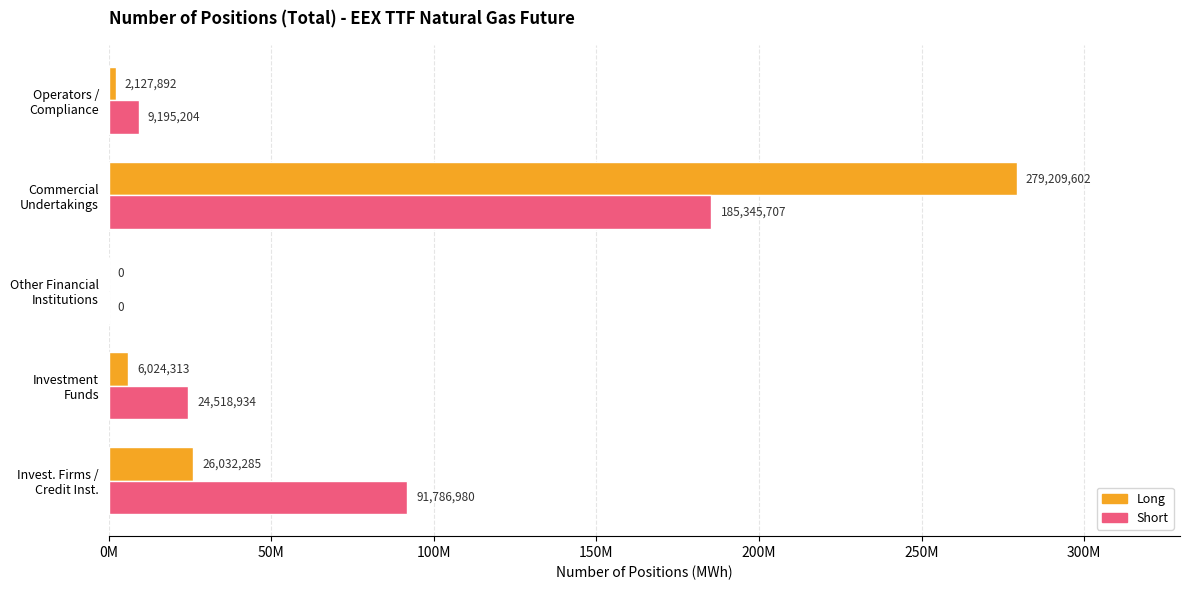

Which series has the largest total across all categories?

Long